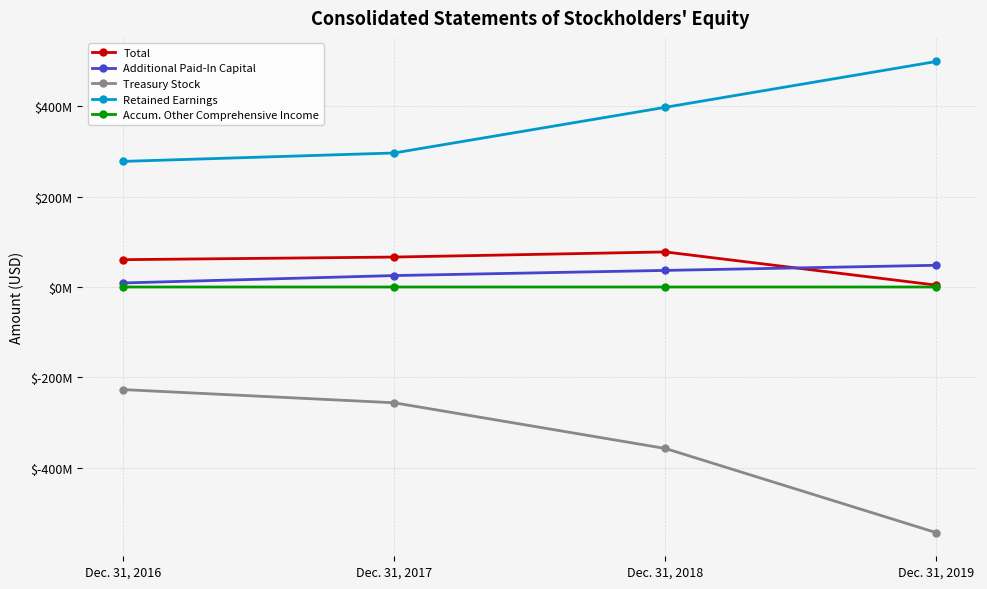

Does the chart have visible grid lines?

Yes